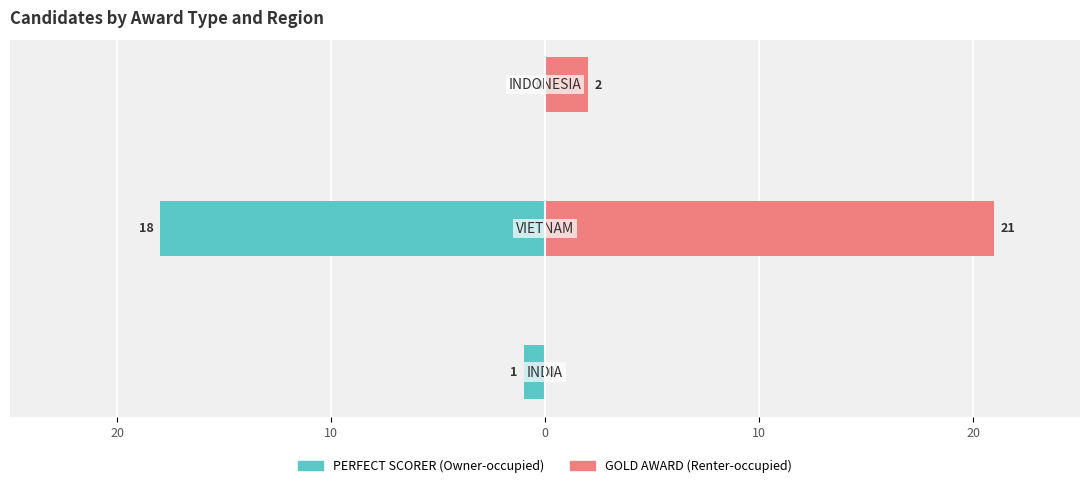

Count the number of categories in the chart.

3